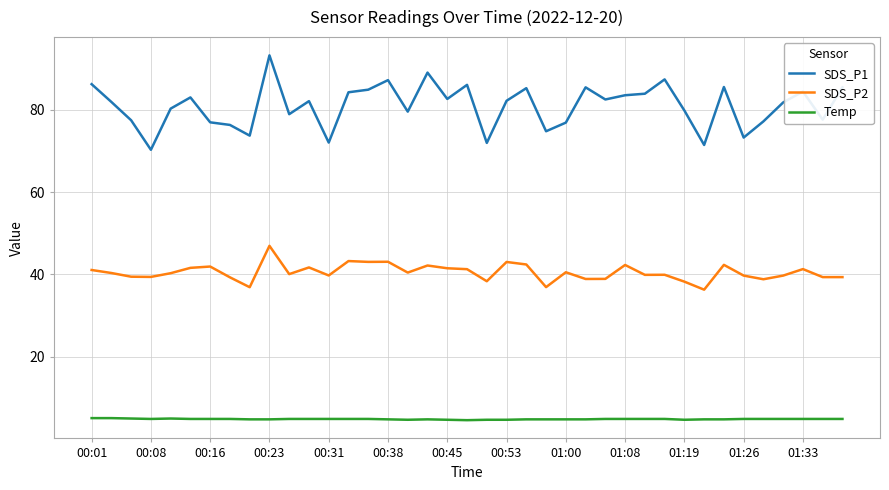

What is the minimum value shown in the chart?

4.6